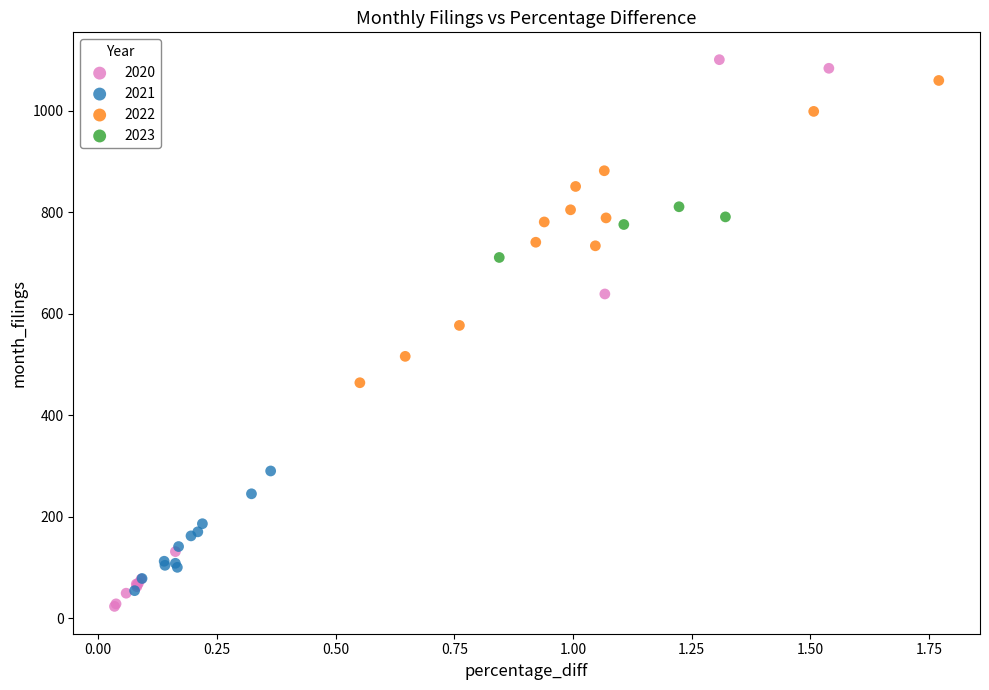

Which series has the widest spread of Y values?

2020